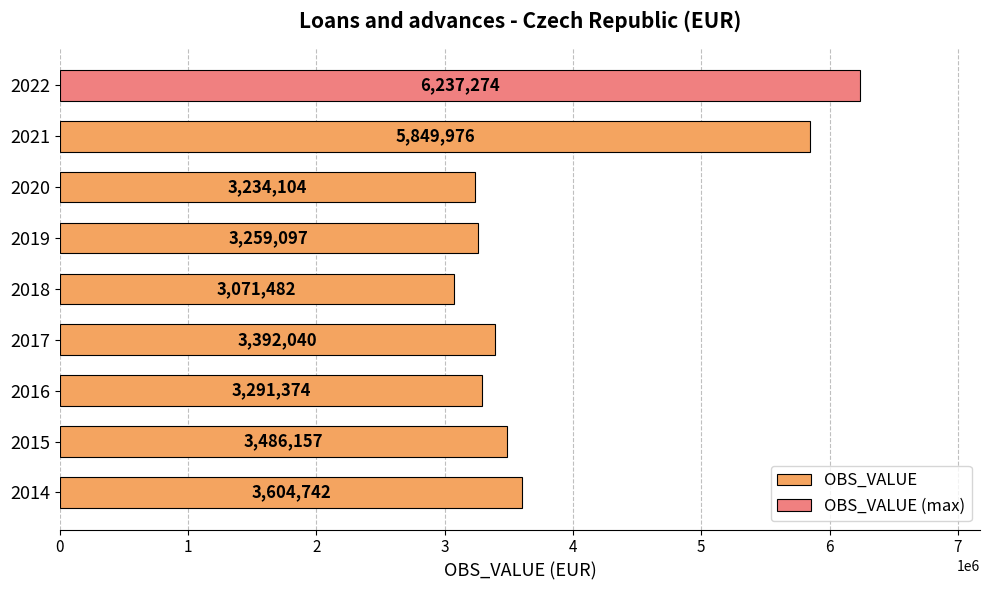

List the labels in order of value, largest first.

2022, 2021, 2014, 2015, 2017, 2016, 2019, 2020, 2018